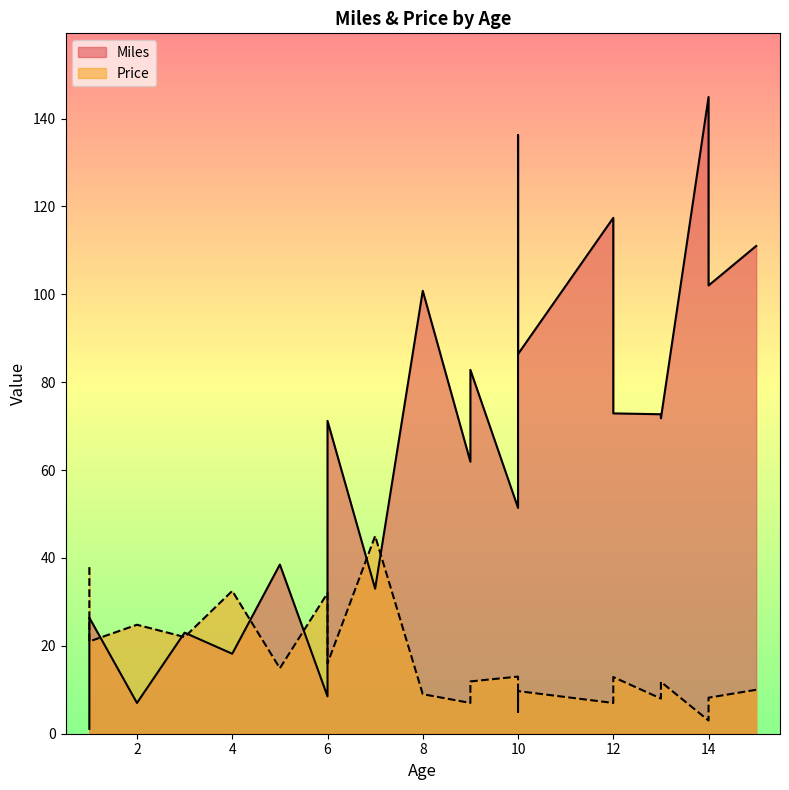

What is the minimum value shown in the chart?

1.1